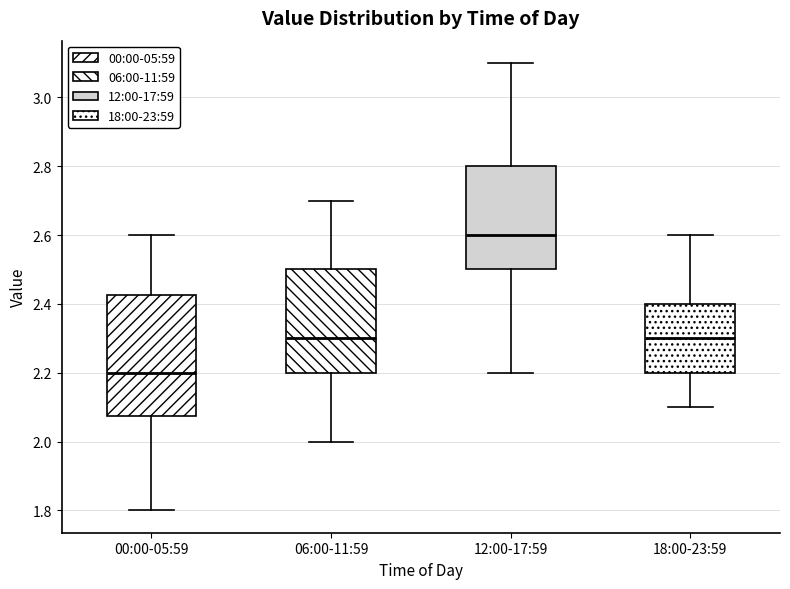

Which box has the highest median line?

12:00-17:59